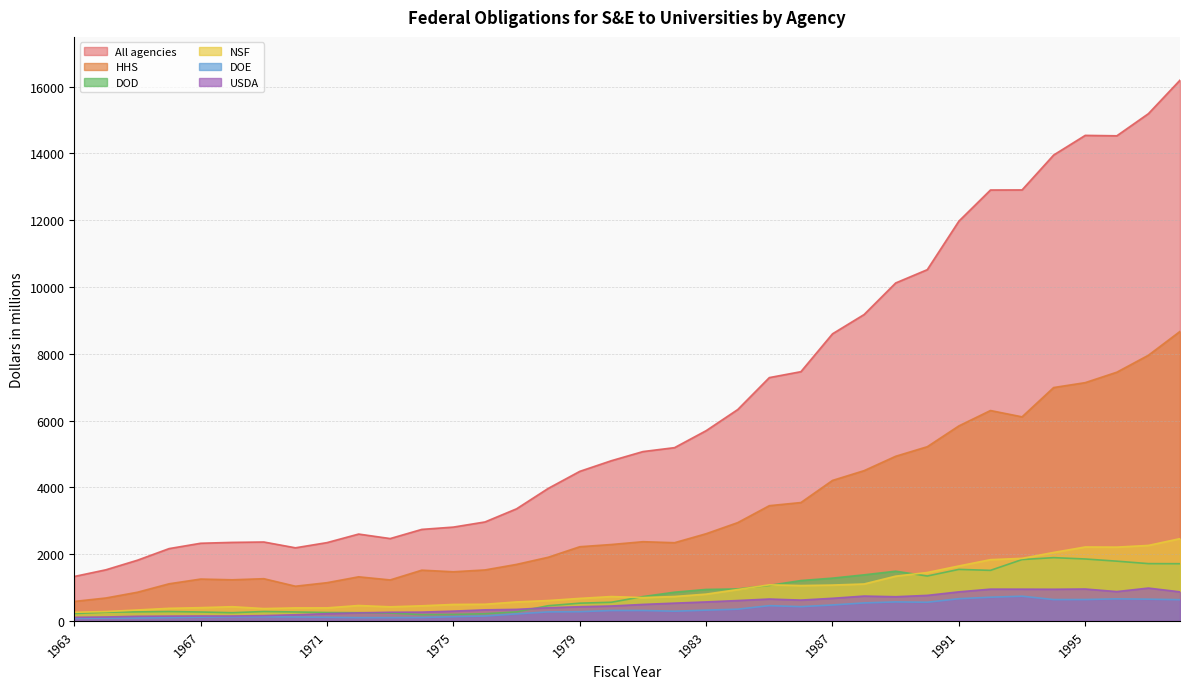

At which category is the sum across all series the highest?

1998